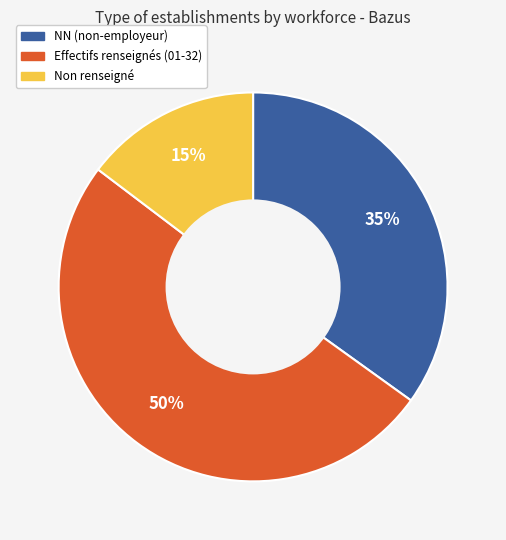

To the nearest percent, what is the average slice percentage?

33%